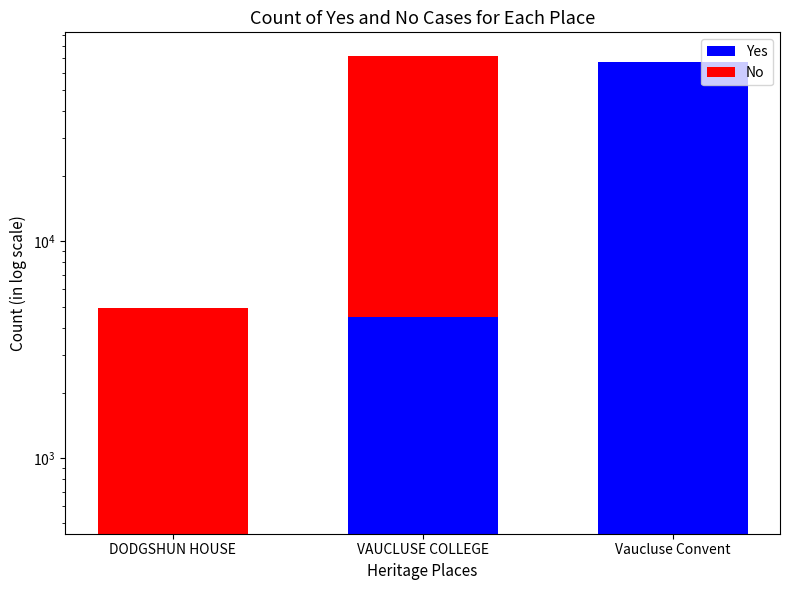

What is the lowest value of the No series?

448